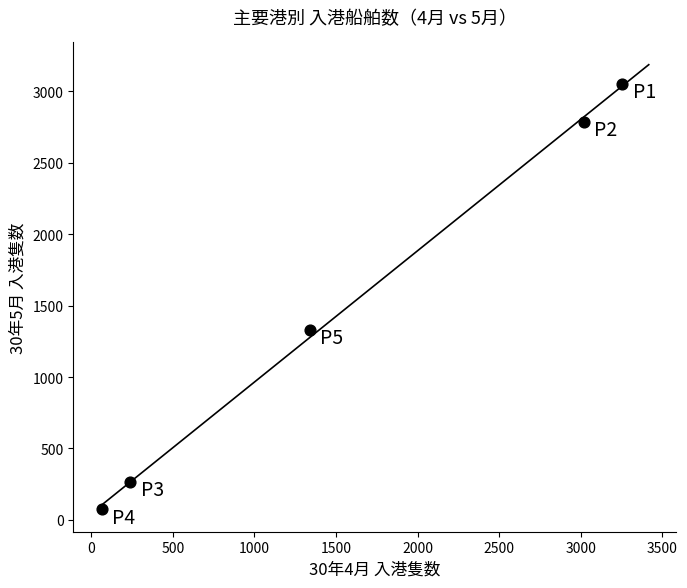

What Y value in the scatter plot is closest to 1560?

1331